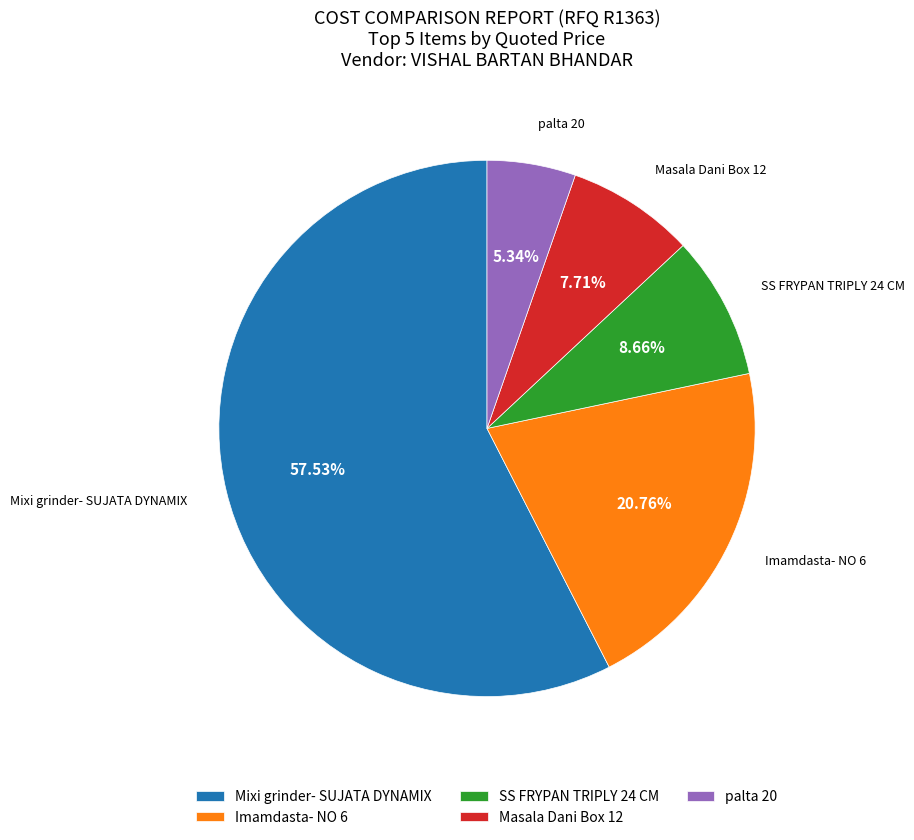

Rank the categories by value from lowest to highest.

palta 20, Masala Dani Box 12, SS FRYPAN TRIPLY 24 CM, Imamdasta- NO 6, Mixi grinder- SUJATA DYNAMIX